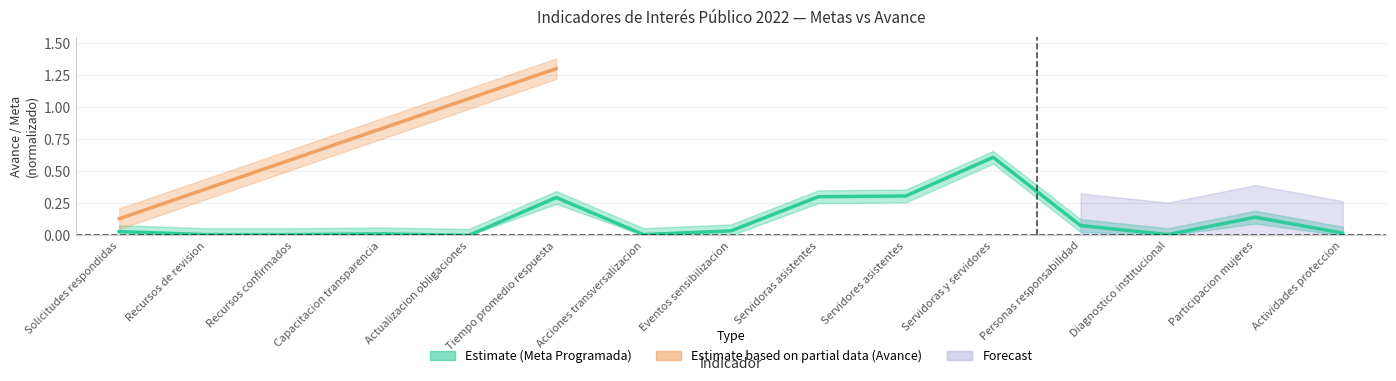

What is the difference between the maximum and second lowest values?

0.6